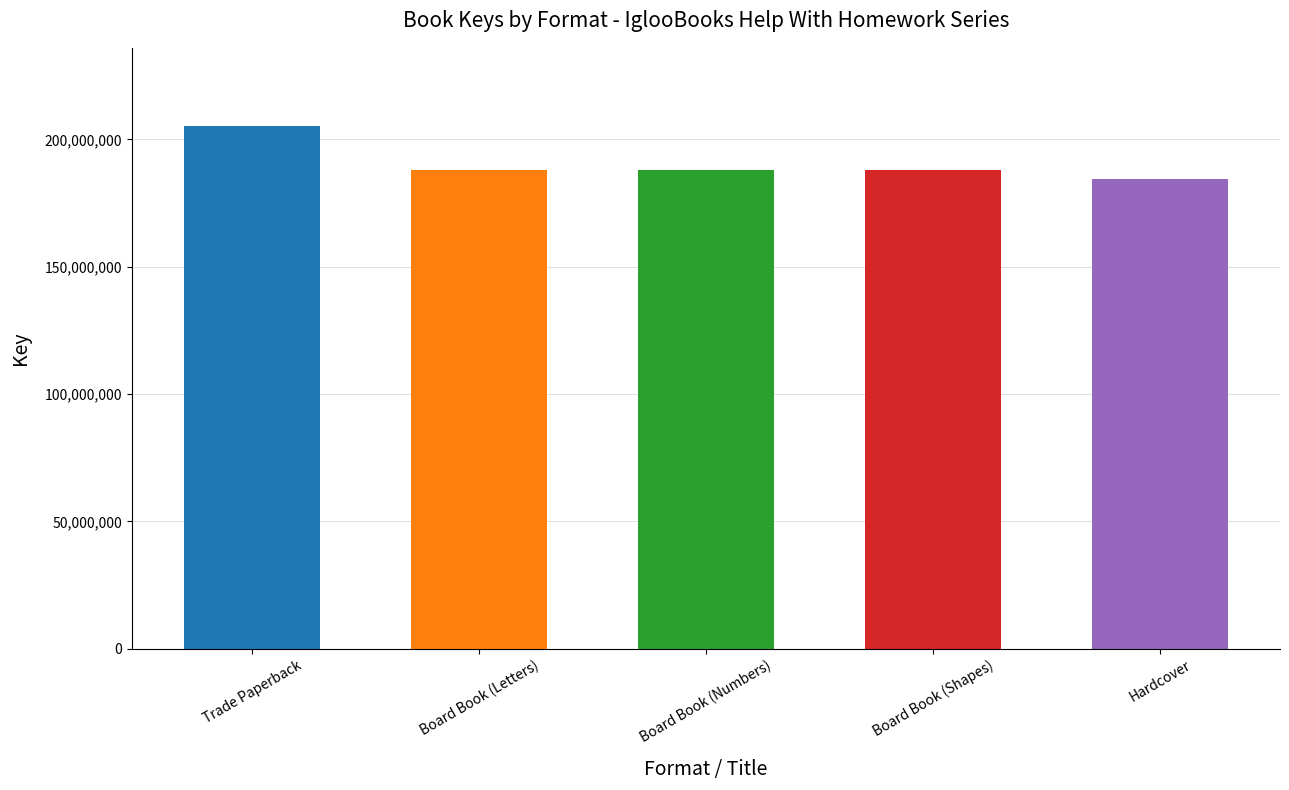

Read the value at Trade Paperback, to the nearest 100.

205198000